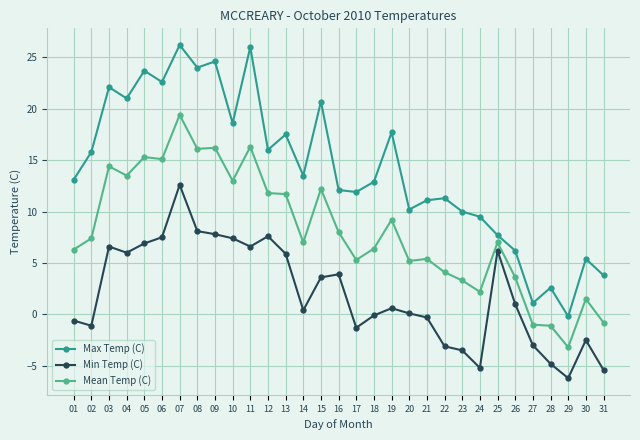

What is the smallest value displayed?

-6.2